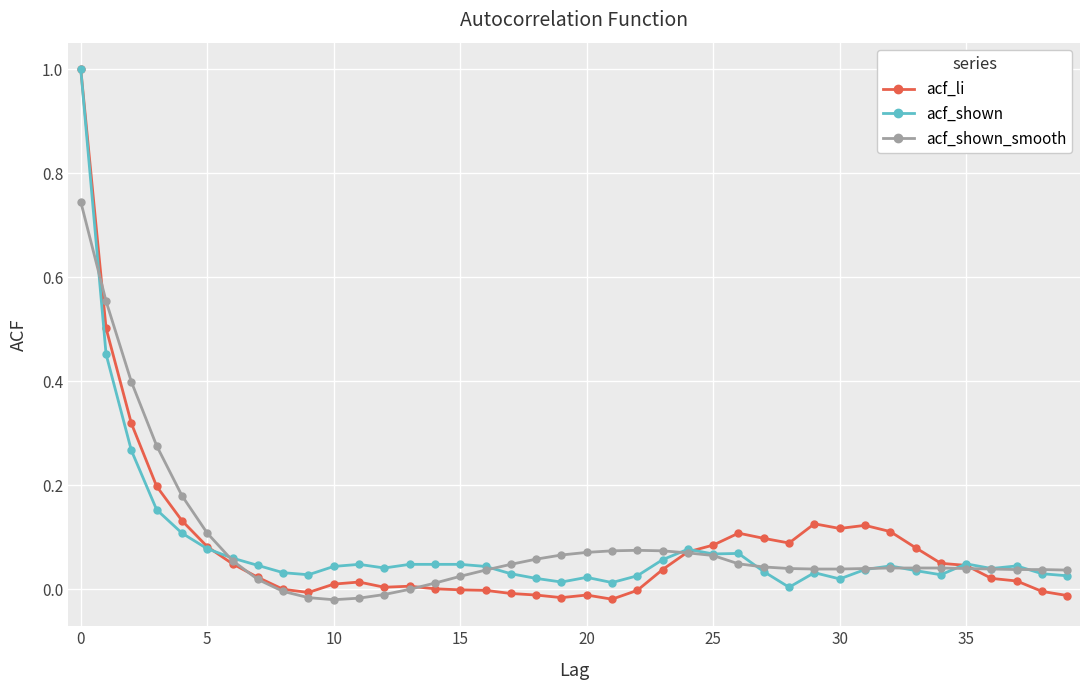

Which series has the widest spread of values?

acf_li